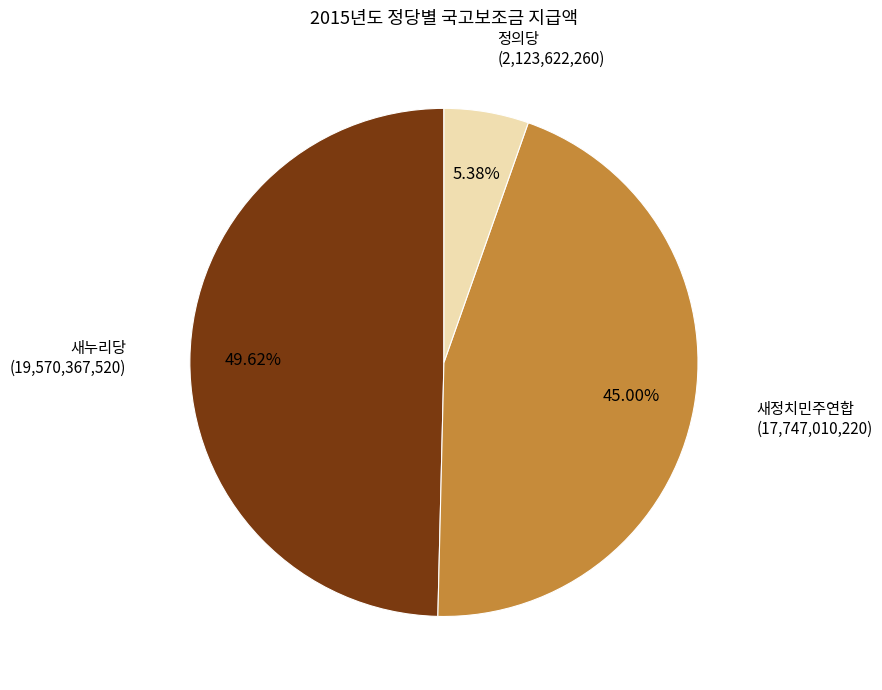

Is there a majority slice in this chart?

No